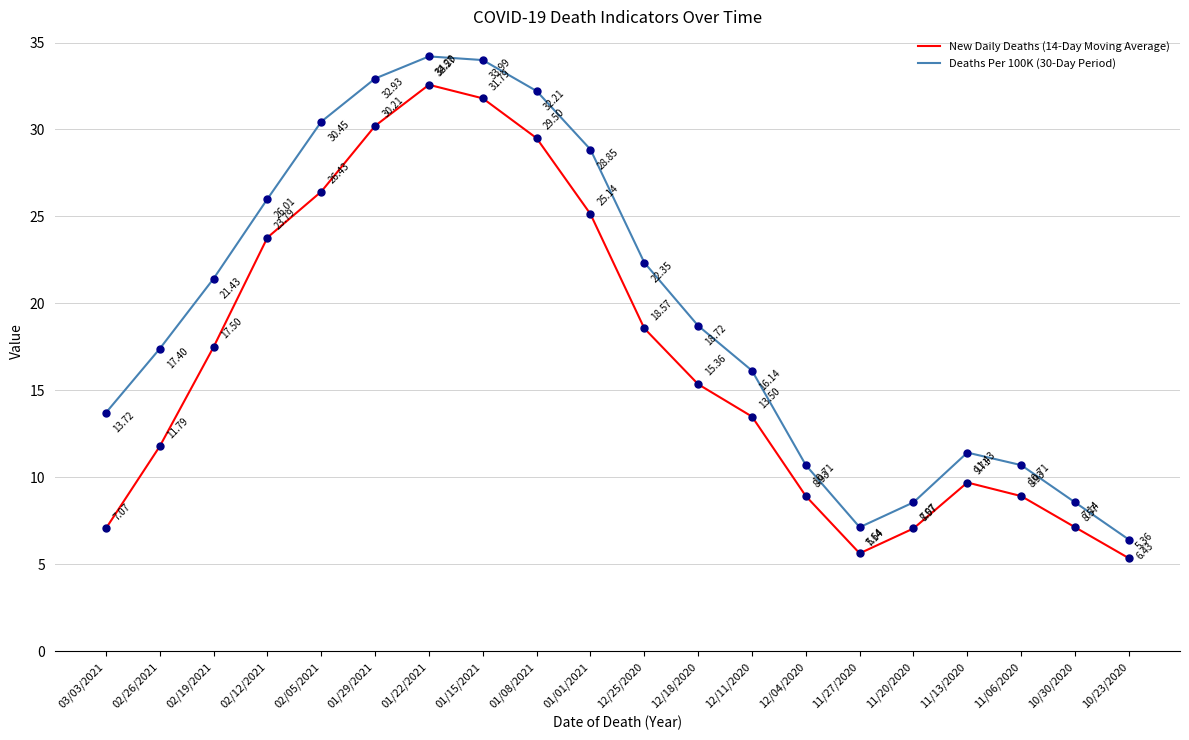

At which category is the sum across all series the highest?

01/22/2021